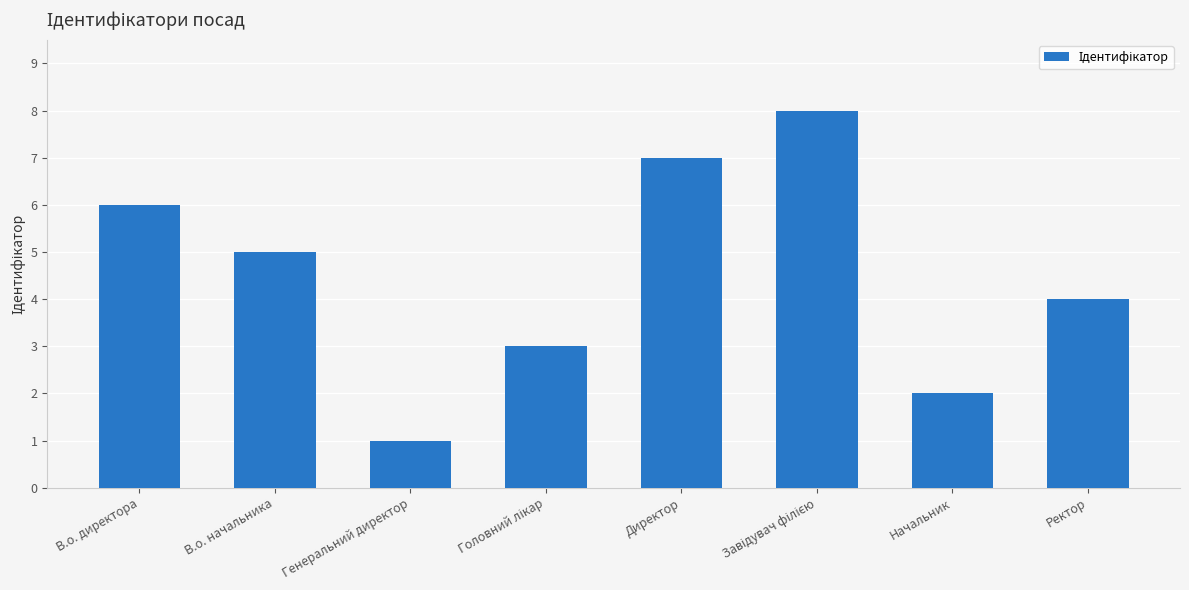

What is the greatest value displayed?

8